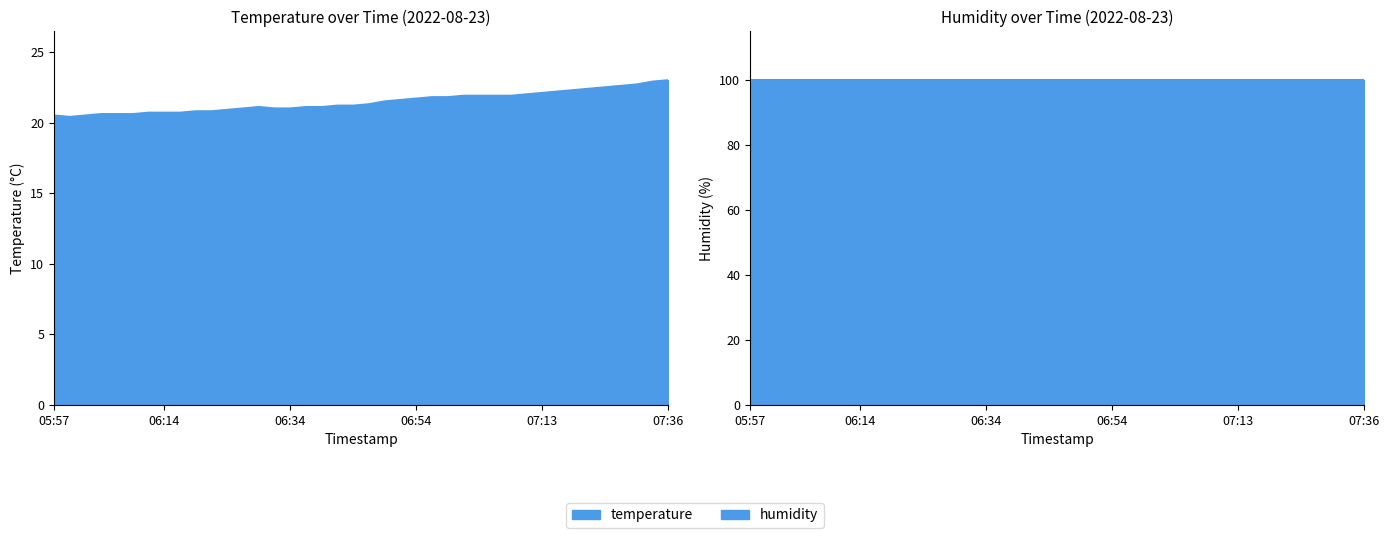

Reading right to left, extract all data points from this chart.

07:36=23.0	07:33=22.9	07:28=22.7	07:26=22.6	07:23=22.5	07:21=22.4	07:18=22.3	07:16=22.2	07:13=22.1	07:11=22.0	07:09=21.9	07:06=21.9	07:04=21.9	07:01=21.9	06:58=21.8	06:56=21.8	06:54=21.7	06:51=21.6	06:48=21.5	06:46=21.3	06:44=21.2	06:41=21.2	06:39=21.1	06:36=21.1	06:34=21.0	06:31=21.0	06:29=21.1	06:26=21.0	06:24=20.9	06:22=20.8	06:19=20.8	06:17=20.7	06:14=20.7	06:12=20.7	06:09=20.6	06:07=20.6	06:05=20.6	06:02=20.5	06:00=20.4	05:57=20.5